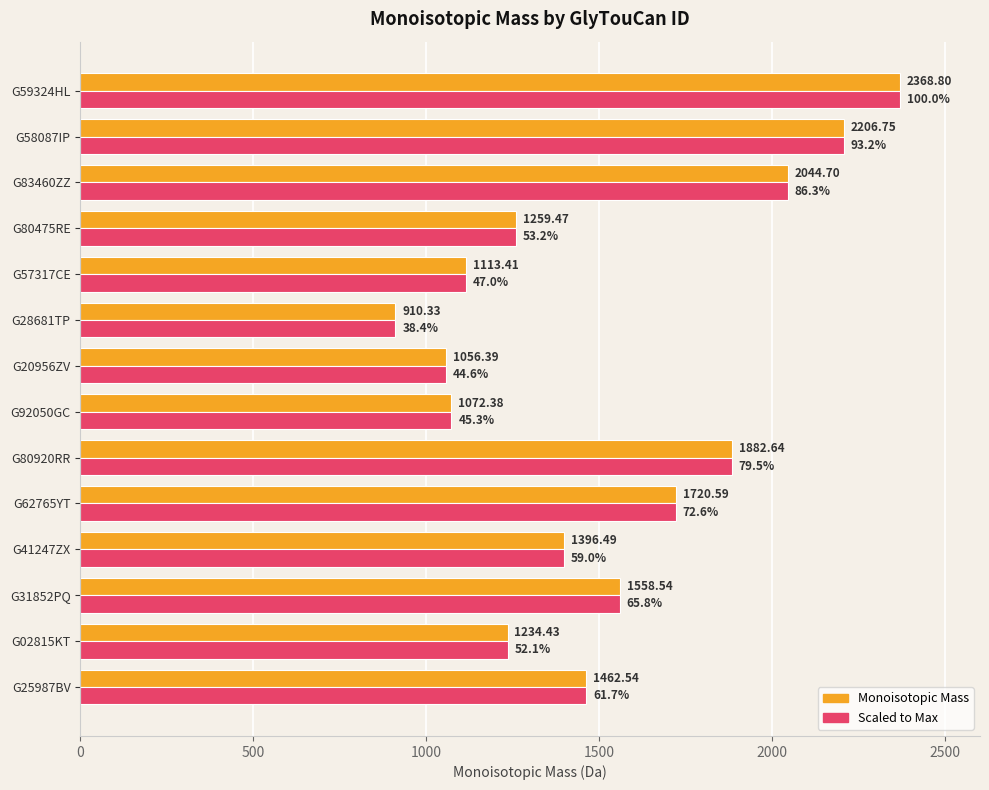

What is the difference between the maximum and minimum values in the Monoisotopic Mass series?

1458.5